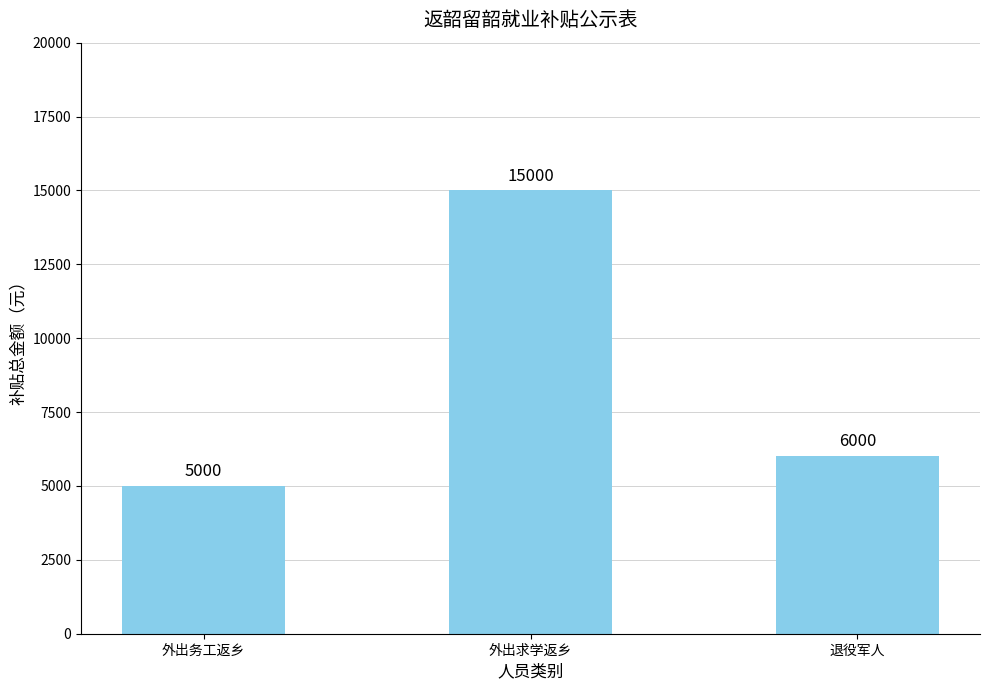

How many data points are less than 6000?

1